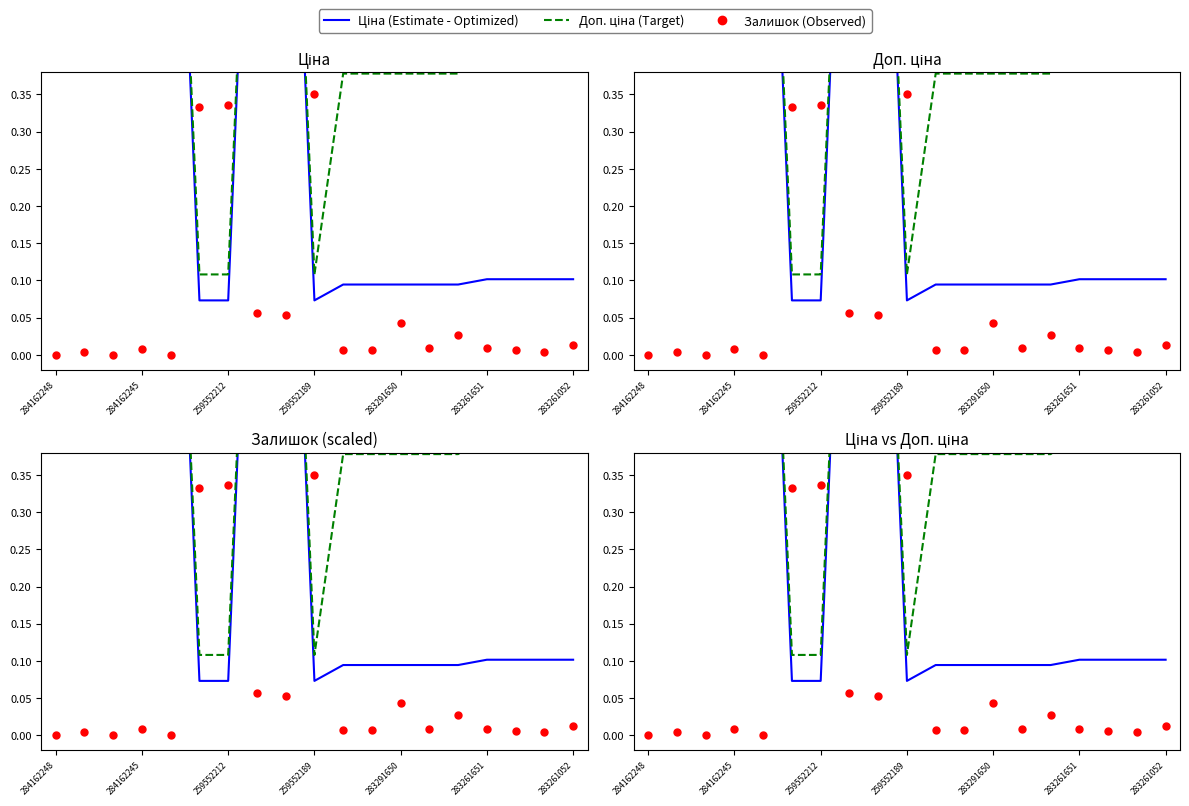

Which series has the widest spread of Y values?

Ціна (Estimate - Optimized)